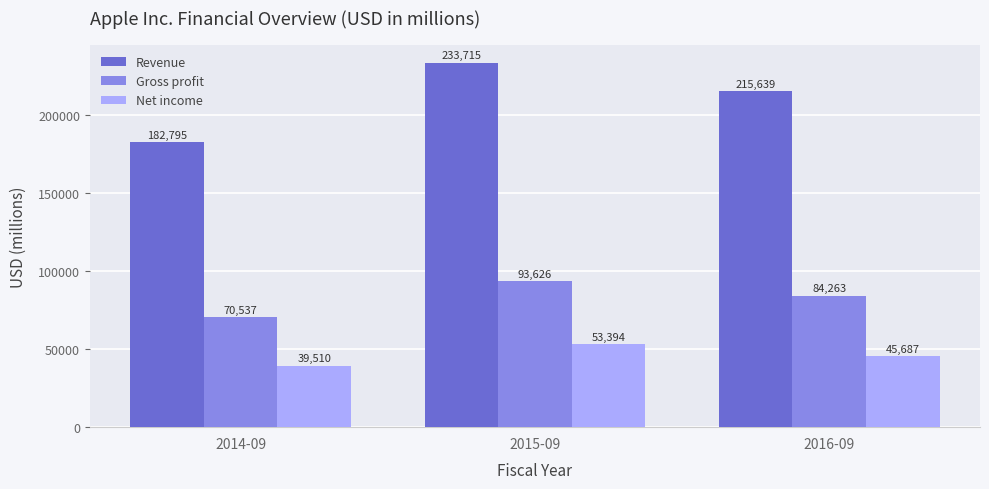

List the series in order of their peak value, lowest first.

Net income, Gross profit, Revenue